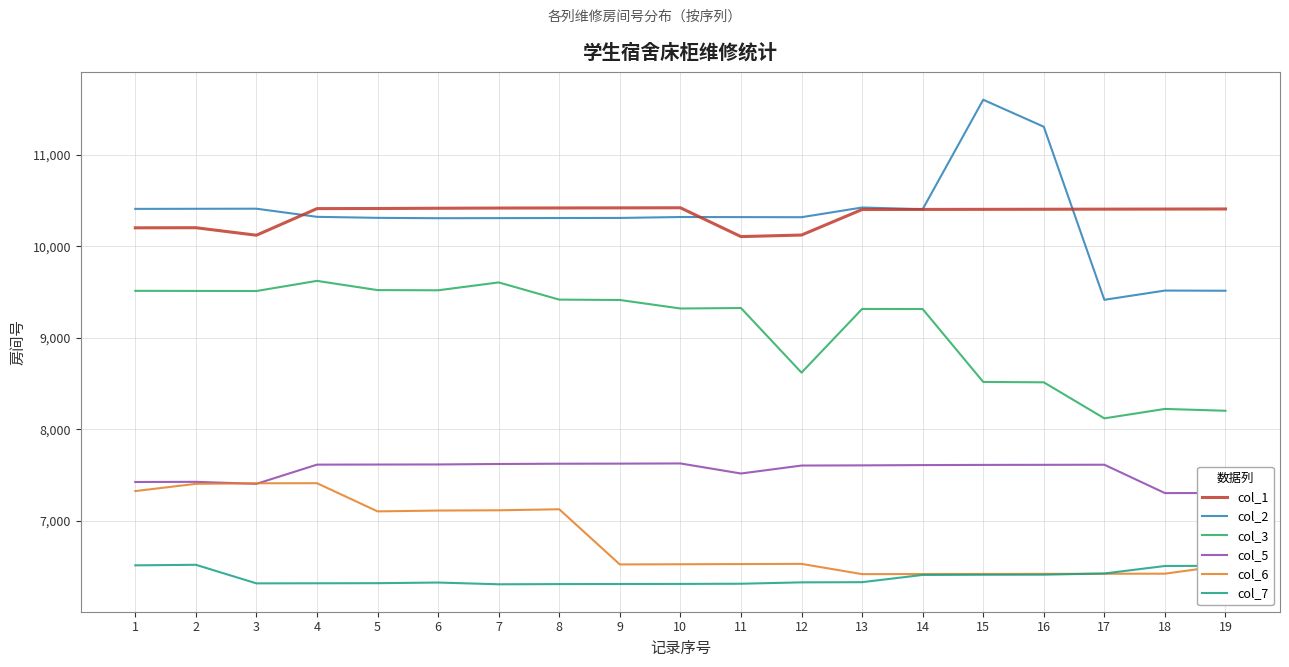

What is the spread (max minus min) of values at 3?

4096